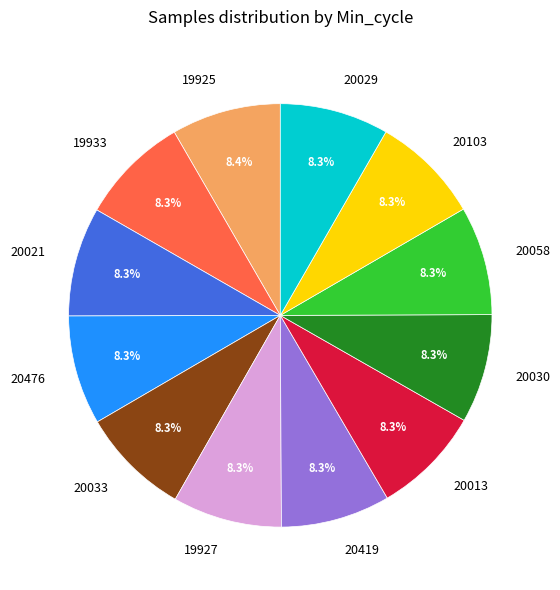

Is there a majority slice in this chart?

No